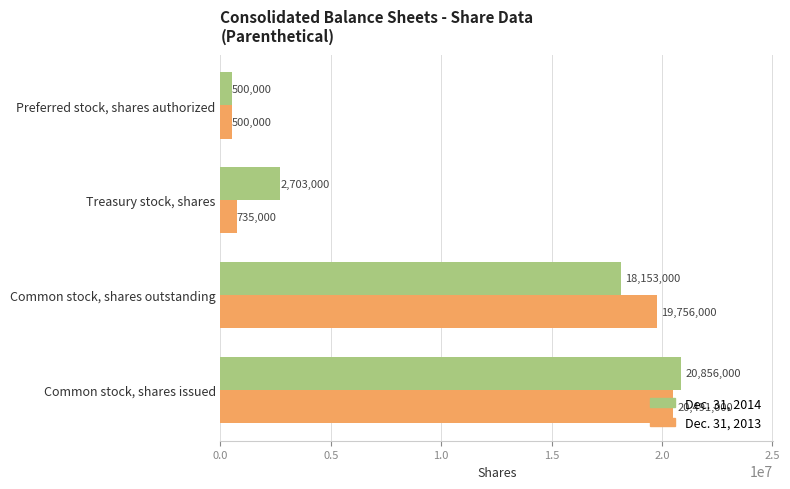

Which series has the largest range (max minus min)?

Dec. 31, 2014